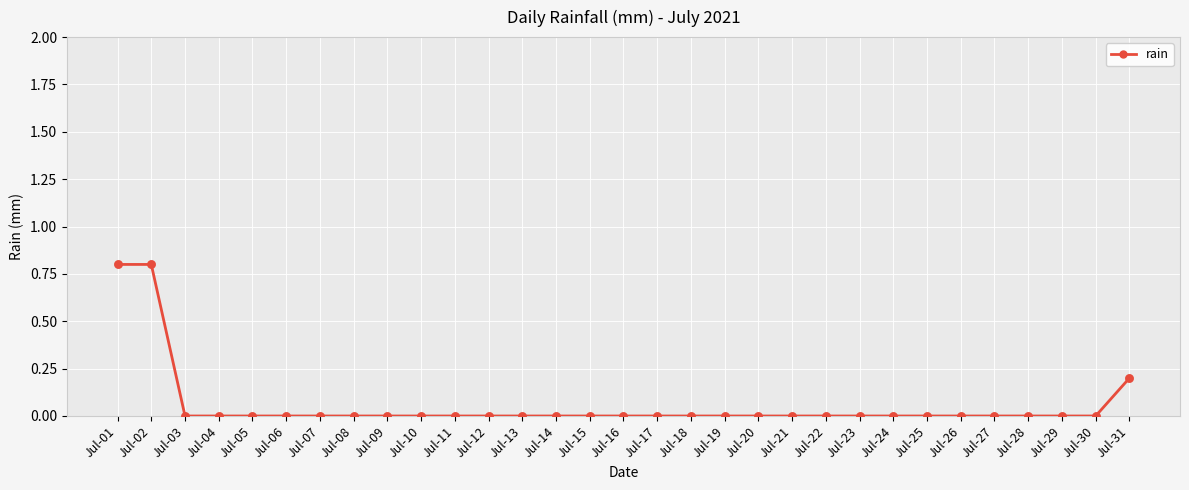

What is the change in value from Jul-01 to Jul-24?

-0.8